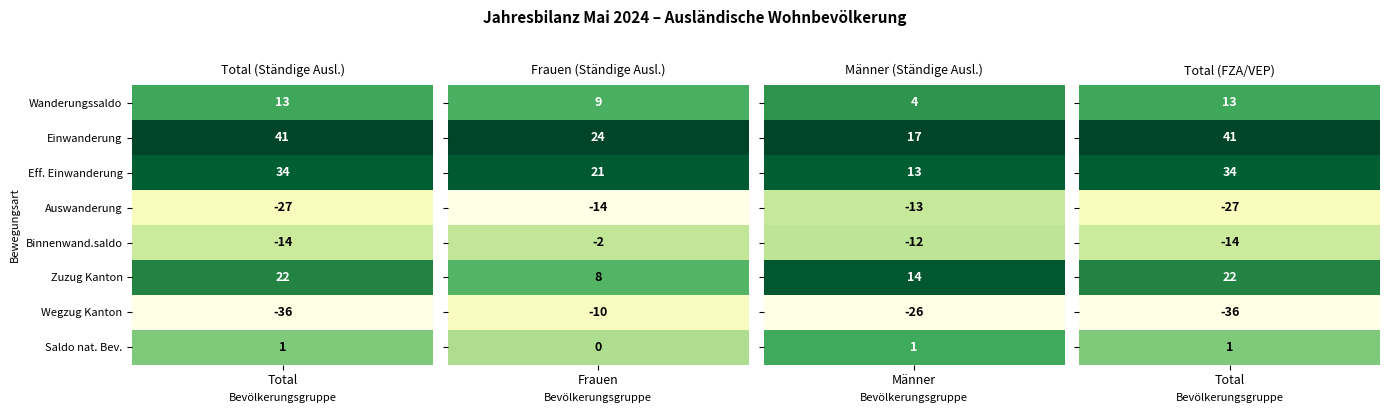

Between Total and Frauen, which series saw the biggest shift?

Wegzug (Kantonswechsel)